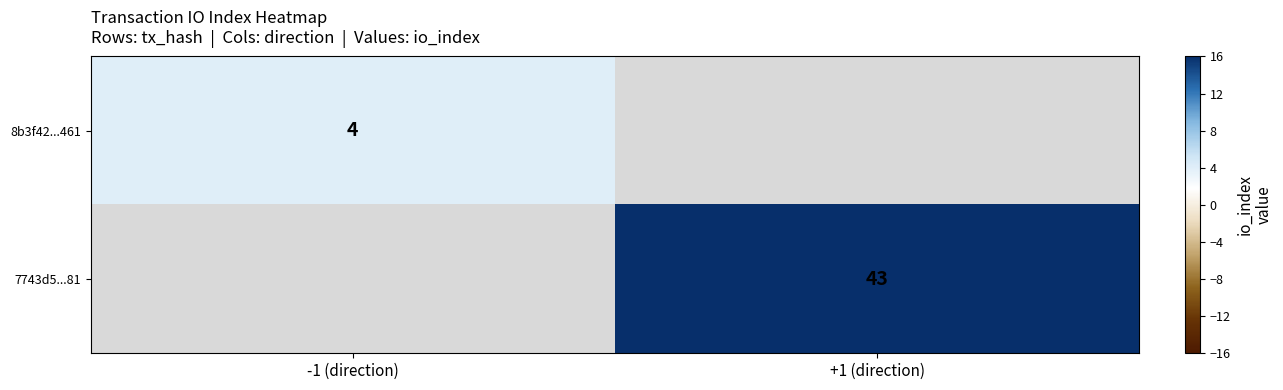

The 8b3f42...461 series shows 7 at -1 (direction). True or false?

False